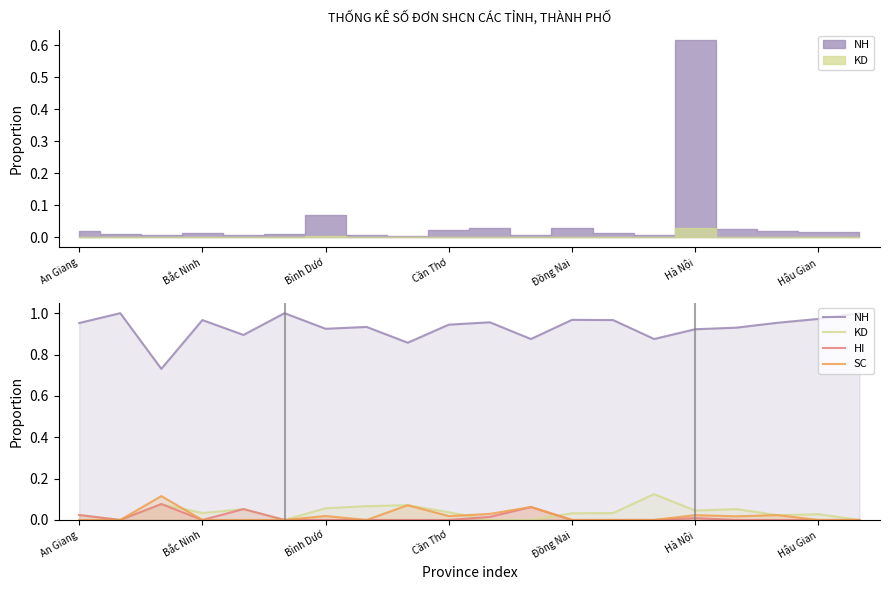

What is the difference between the highest and lowest values at Đồng Nai?

1.0